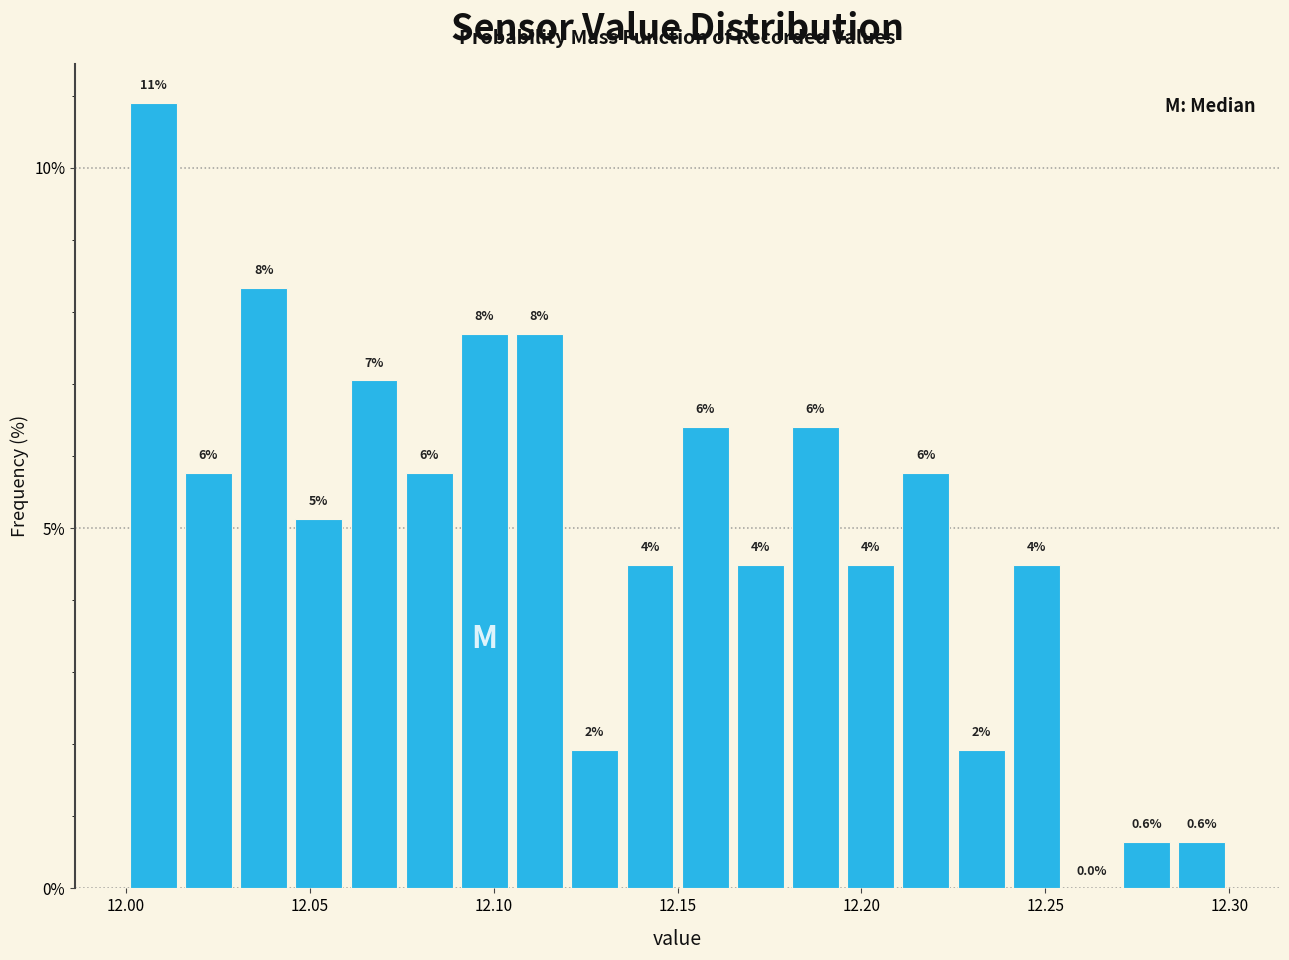

Around what value on the x-axis is the tallest bar? Give the approximate position of its centre, as read against the axis.

12.010